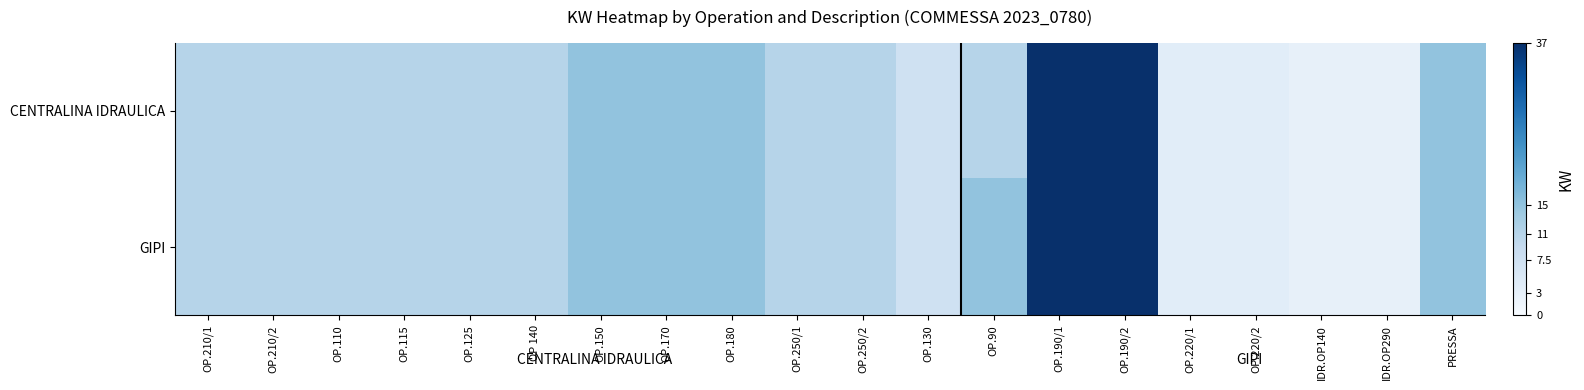

Reading left to right, list all the values displayed in this chart.

CENTRALINA IDRAULICA: OP.210/1=11.0	OP.210/2=11.0	OP.110=11.0	OP.115=11.0	OP.125=11.0	OP 140=11.0	OP.150=15.0	OP.170=15.0	OP.180=15.0	OP.250/1=11.0	OP.250/2=11.0	OP.130=7.5	OP.90=11.0	OP.190/1=37.0	OP.190/2=37.0	OP.220/1=4.0	OP.220/2=4.0	IDR.OP140=3.0	IDR.OP290=3.0	PRESSA=15.0
GIPI: OP.210/1=11.0	OP.210/2=11.0	OP.110=11.0	OP.115=11.0	OP.125=11.0	OP 140=11.0	OP.150=15.0	OP.170=15.0	OP.180=15.0	OP.250/1=11.0	OP.250/2=11.0	OP.130=7.5	OP.90=15.0	OP.190/1=37.0	OP.190/2=37.0	OP.220/1=4.0	OP.220/2=4.0	IDR.OP140=3.0	IDR.OP290=3.0	PRESSA=15.0